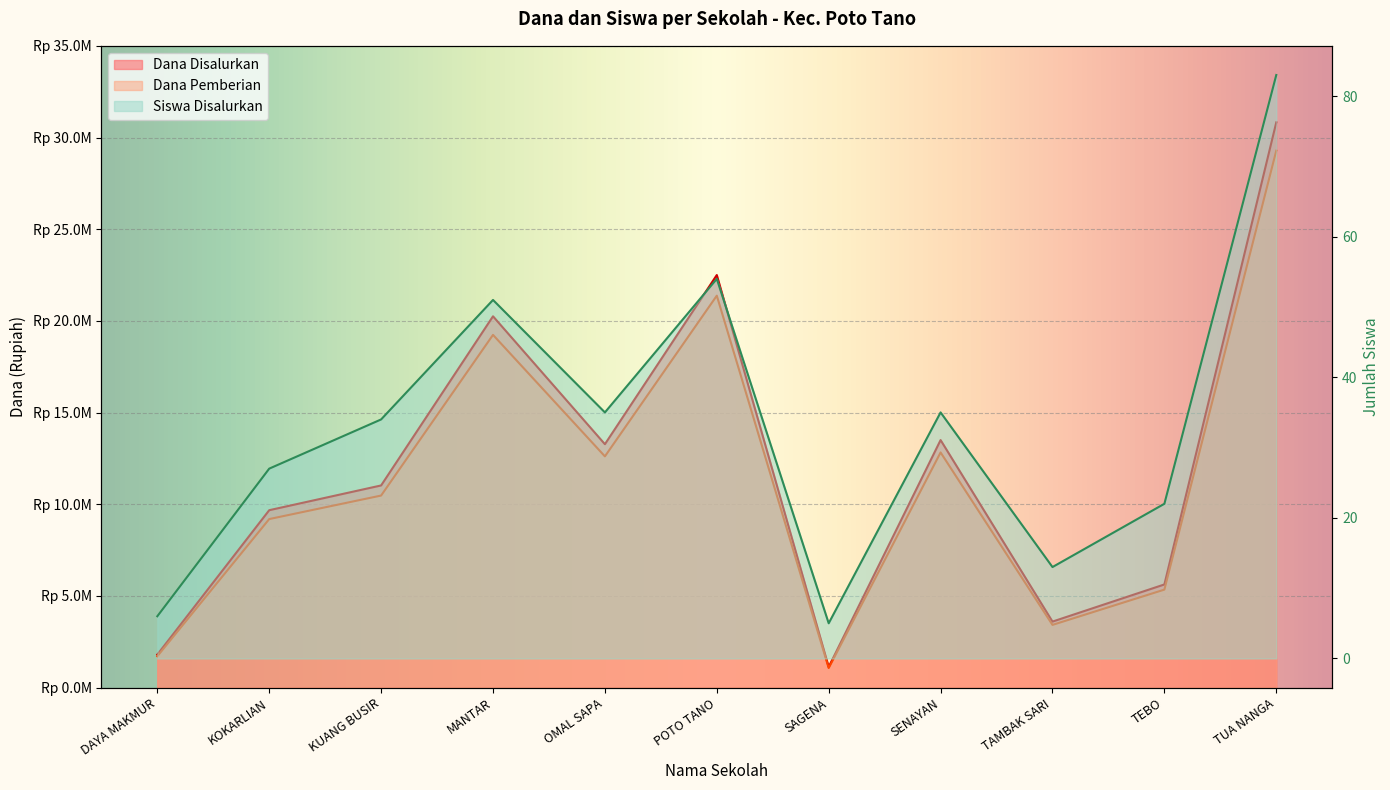

Which series changed the most between KUANG BUSIR and SENAYAN?

Dana Disalurkan